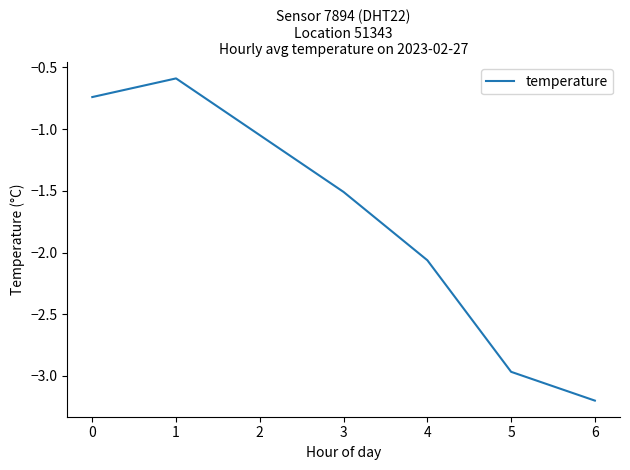

Rank the categories by value from lowest to highest.

6, 5, 4, 3, 0, 1